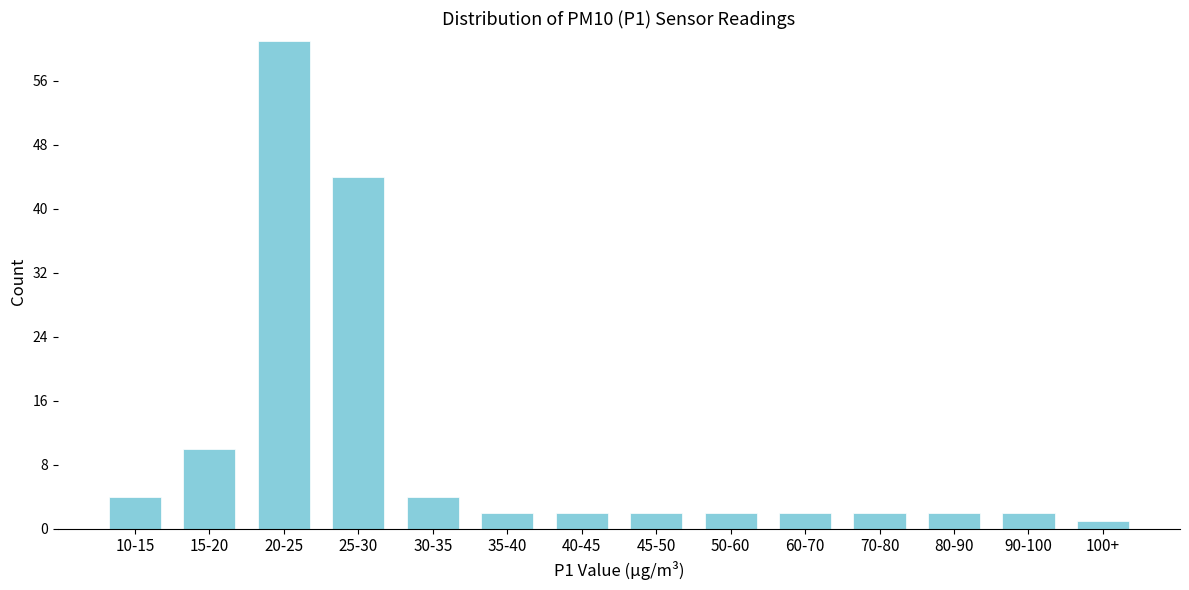

Reading left to right, list all the values displayed in this chart.

4	10	61	44	4	2	2	2	2	2	2	2	2	1